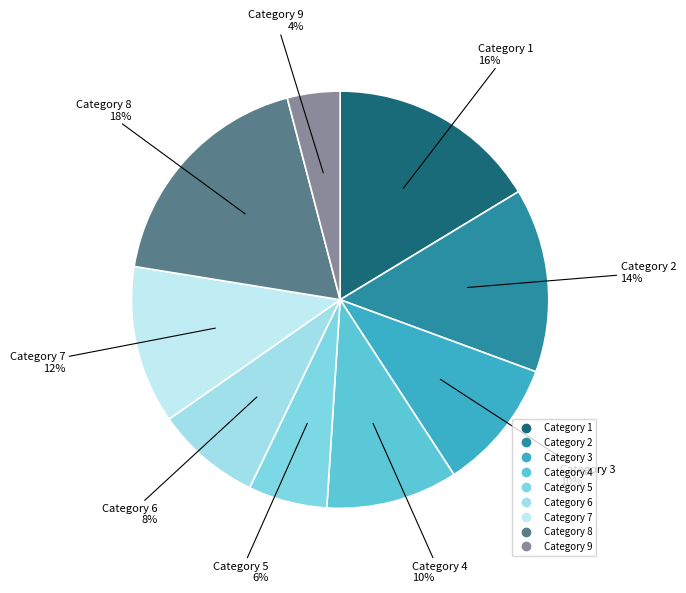

Count the number of slices in the pie.

9